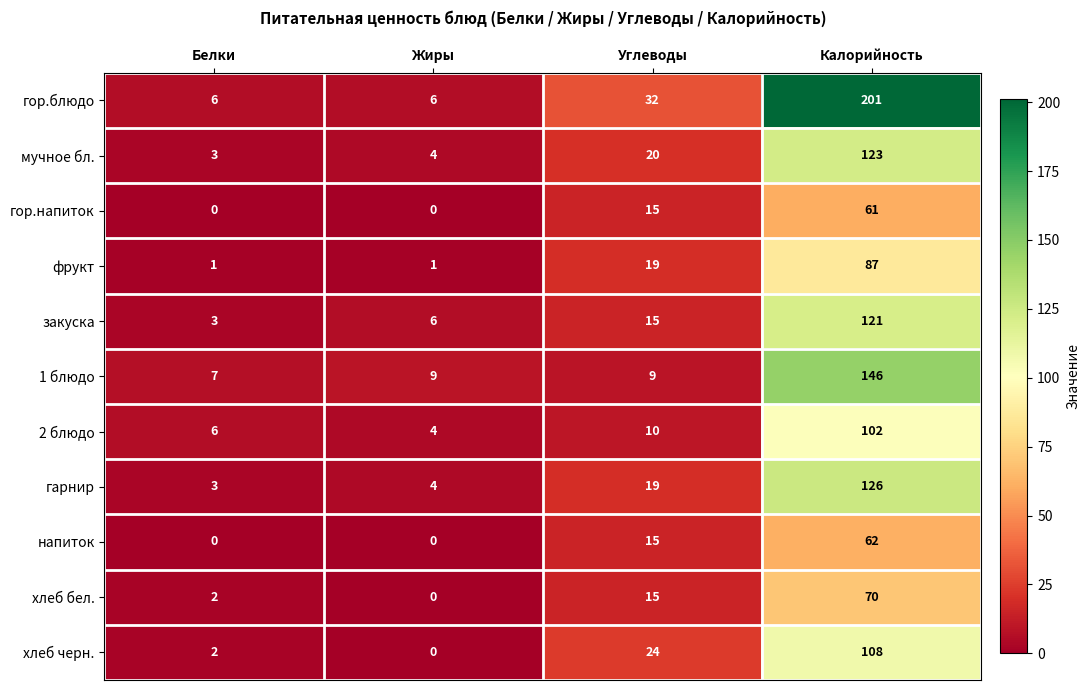

What is the approximate value of напиток at Углеводы, to the nearest 10?

20